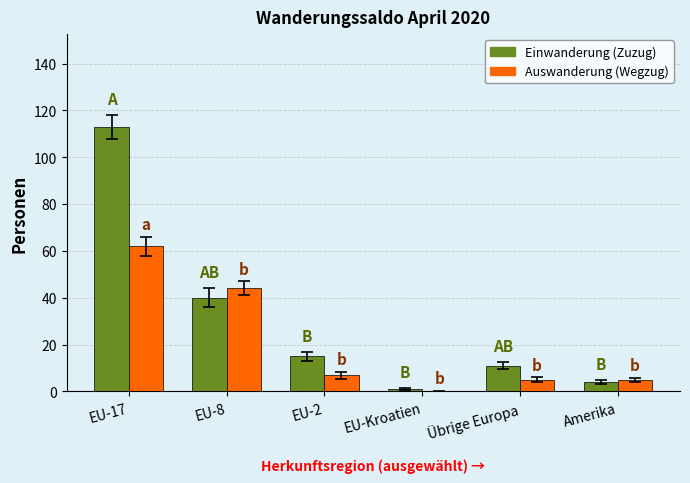

What is the sum of the Auswanderung (Wegzug) values at Amerika and EU-8?

49